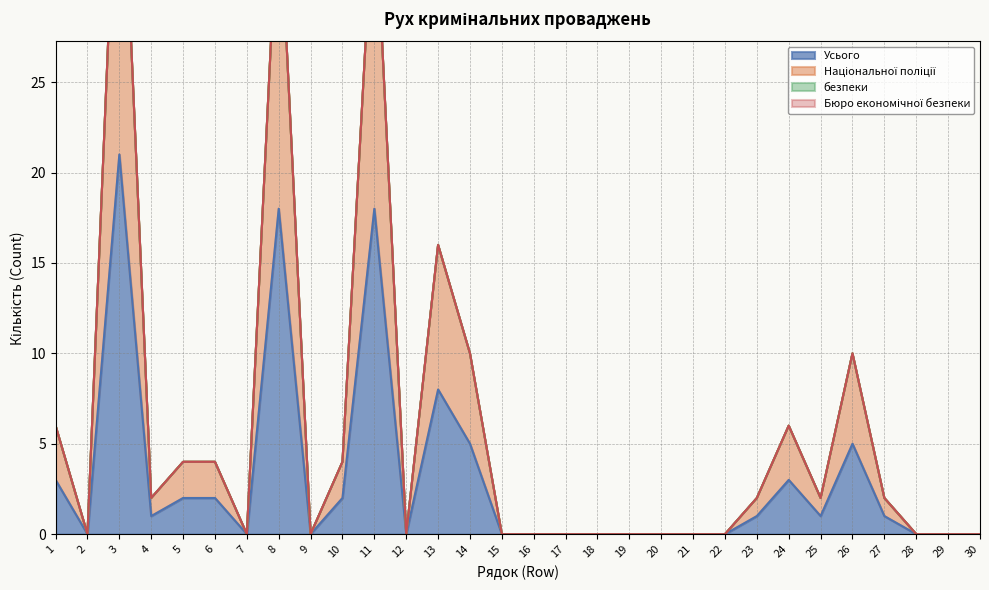

At which label is Усього closest to 10?

13